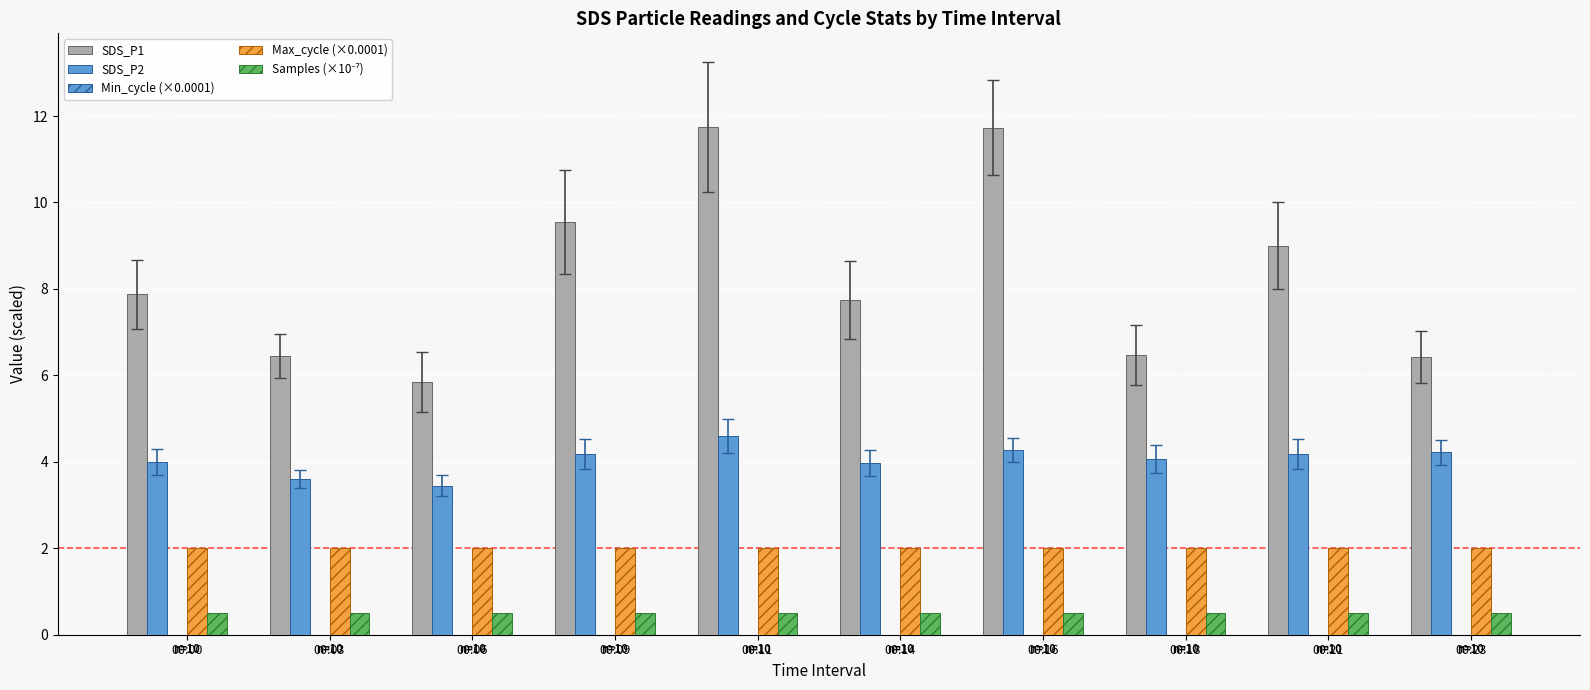

How many groups of bars are there?

10